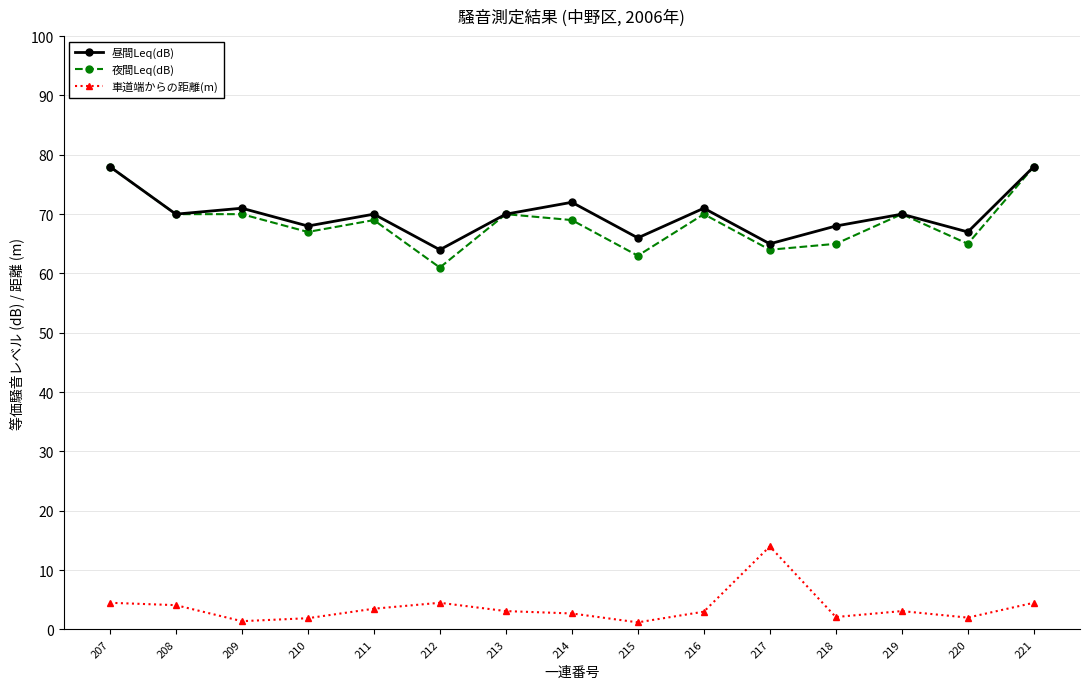

What is the maximum value for 昼間Leq(dB)?

78.0